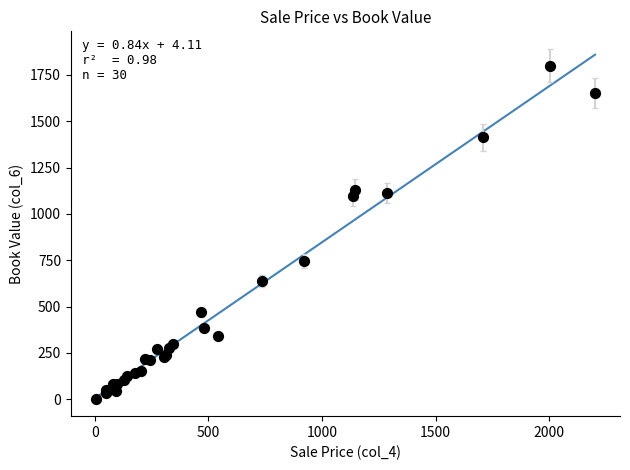

What Y value in the scatter plot is closest to 902?

747.0